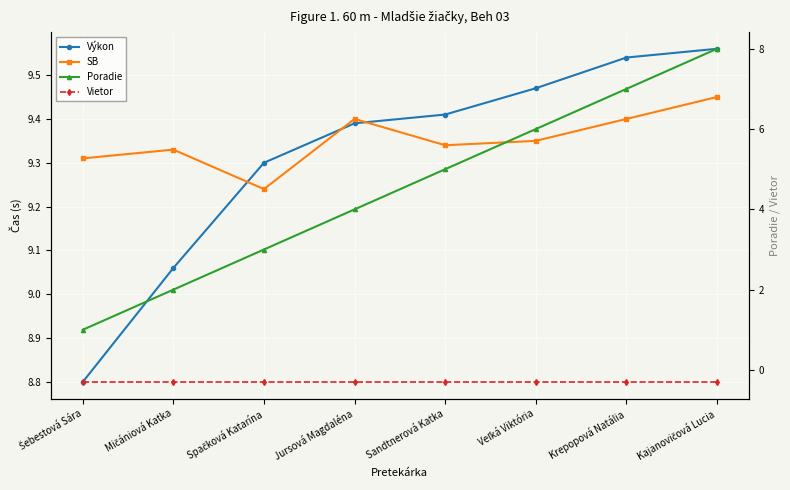

Which category has the lowest value across all series?

Šebestová Sára